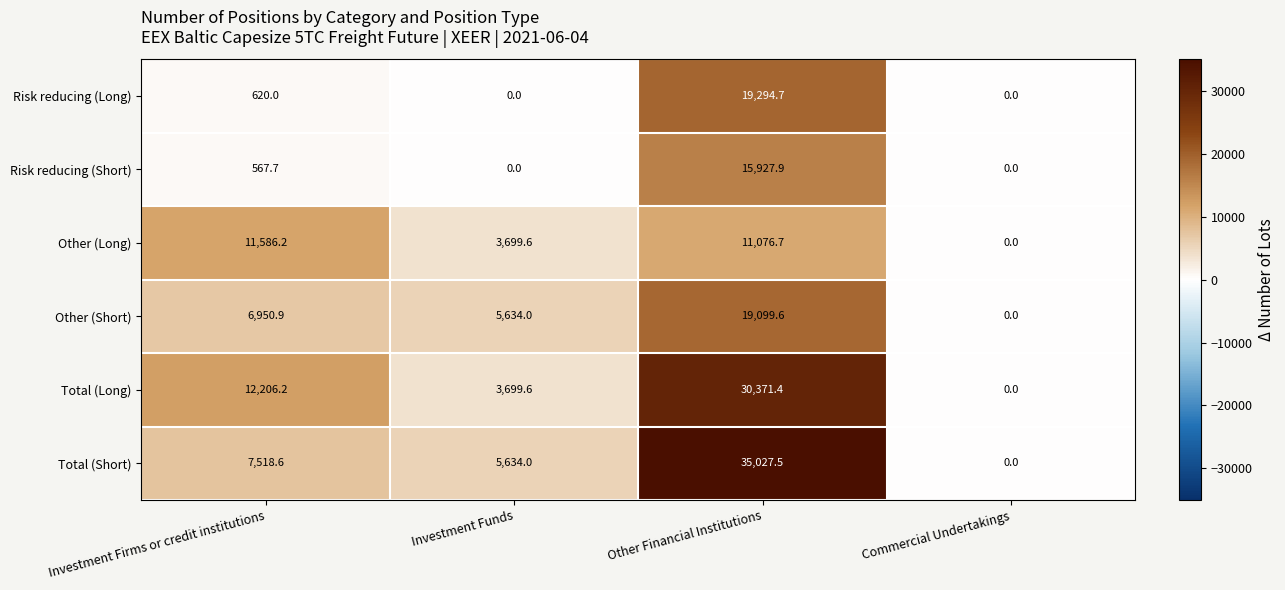

Read the Other (Short) value at Investment Funds.

5634.0